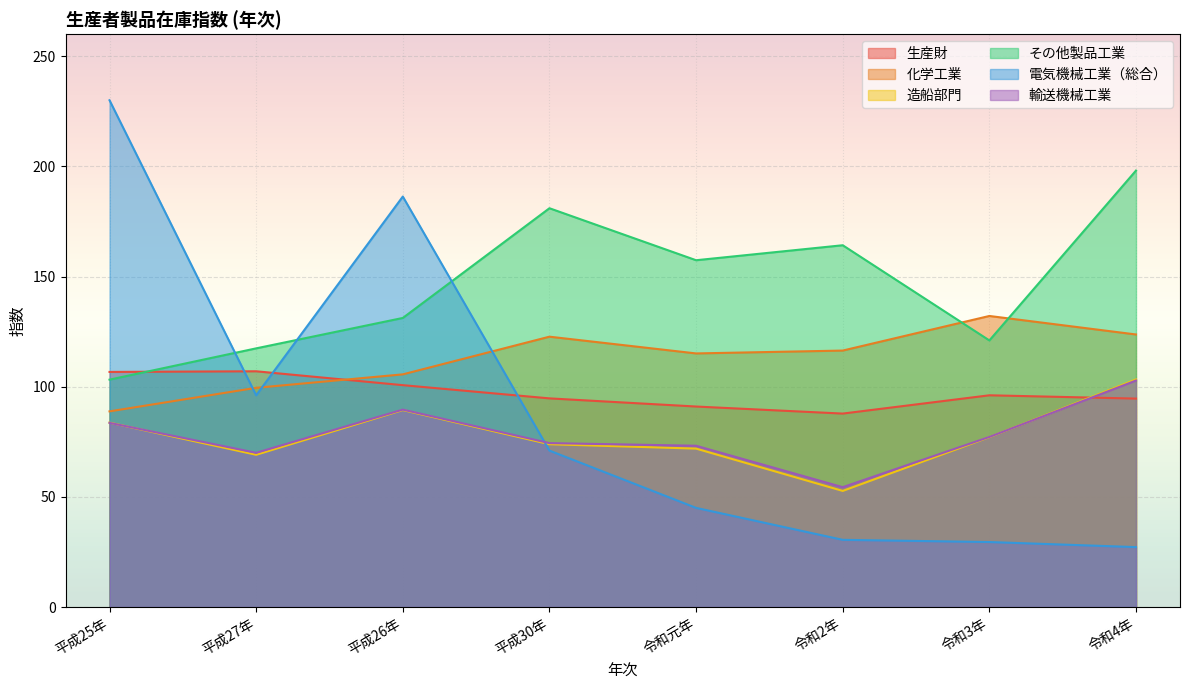

Reading left to right, extract all data points from this chart.

生産財: 平成25年=106.7	平成27年=107.0	平成26年=100.7	平成30年=94.7	令和元年=91.0	令和2年=87.8	令和3年=96.1	令和4年=94.6
化学工業: 平成25年=88.8	平成27年=99.5	平成26年=105.6	平成30年=122.7	令和元年=115.1	令和2年=116.4	令和3年=132.1	令和4年=123.7
造船部門: 平成25年=83.7	平成27年=69.1	平成26年=89.4	平成30年=73.9	令和元年=71.9	令和2年=52.7	令和3年=77.1	令和4年=103.3
その他製品工業: 平成25年=103.2	平成27年=117.4	平成26年=131.2	平成30年=181.0	令和元年=157.4	令和2年=164.2	令和3年=121.0	令和4年=198.1
電気機械工業（総合）: 平成25年=230.0	平成27年=96.1	平成26年=186.3	平成30年=71.0	令和元年=45.0	令和2年=30.5	令和3年=29.5	令和4年=27.2
輸送機械工業: 平成25年=83.6	平成27年=70.0	平成26年=89.6	平成30年=74.4	令和元年=73.2	令和2年=54.4	令和3年=77.2	令和4年=102.8